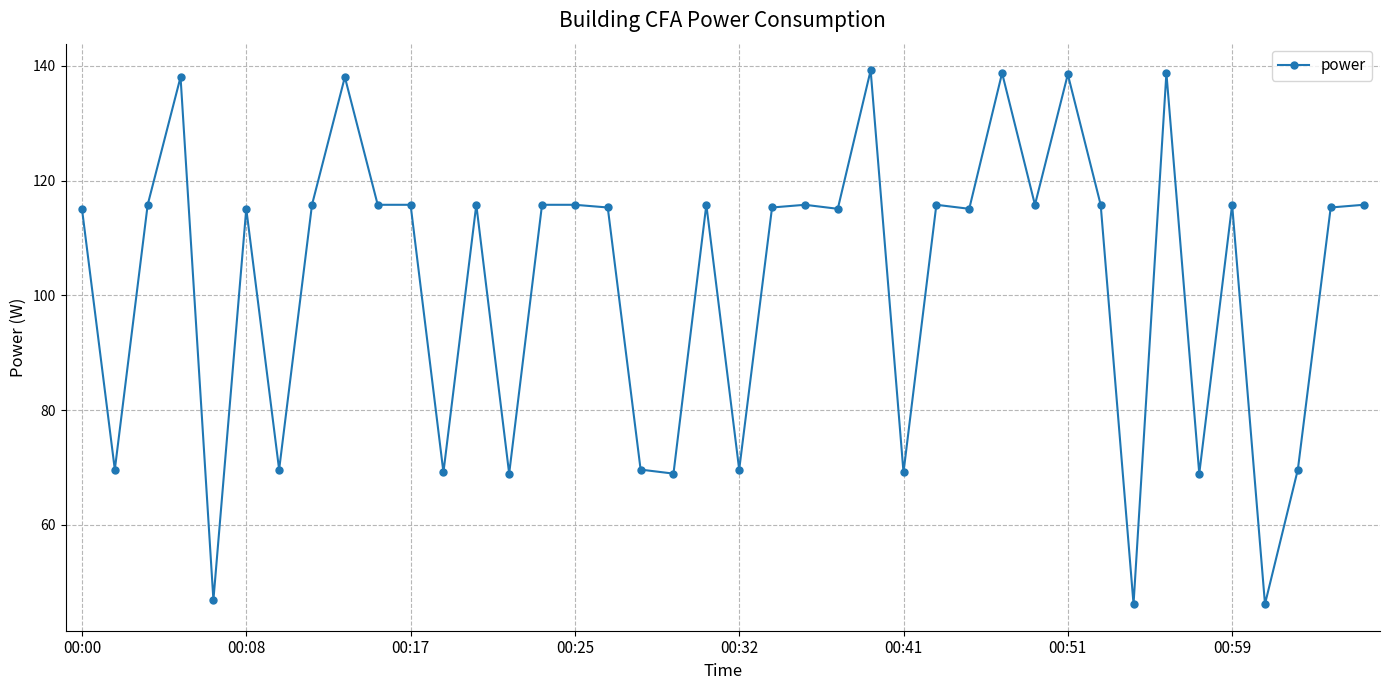

Count the number of categories in the chart.

40